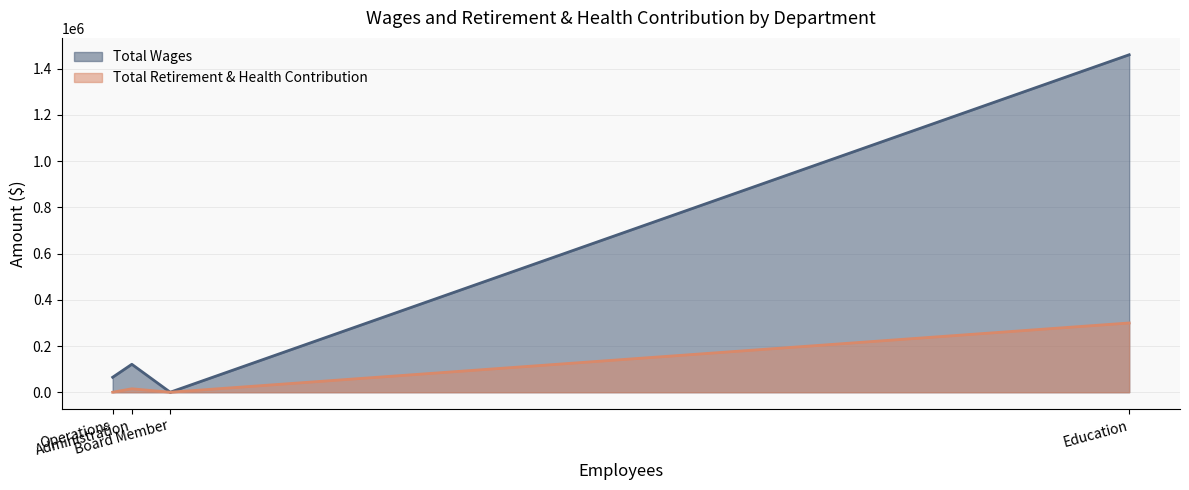

Count the number of categories in the chart.

4